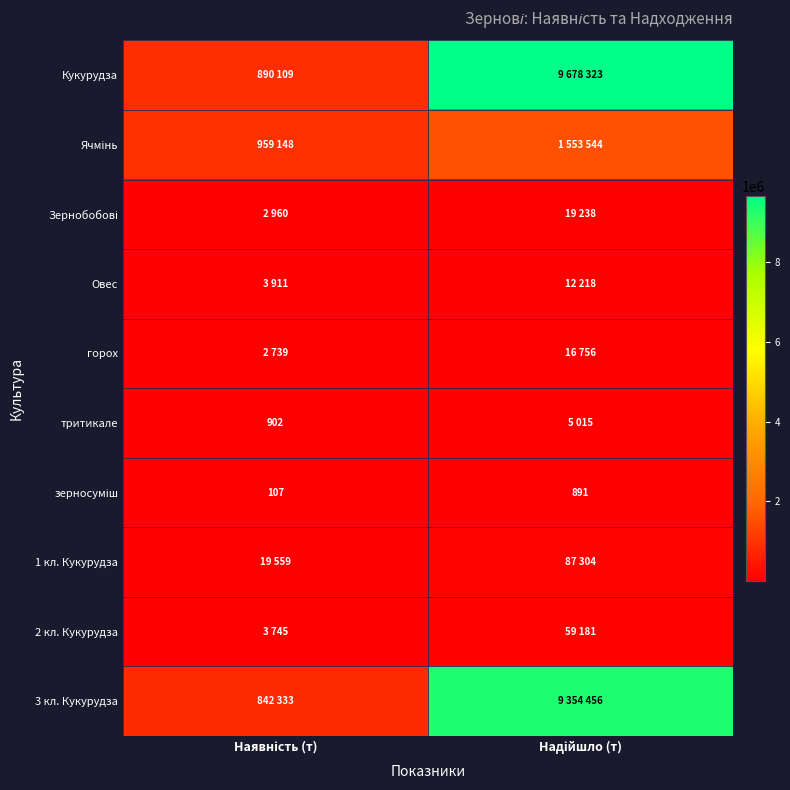

At which label is 2 кл. Кукурудза closest to 31463?

Наявність (т)